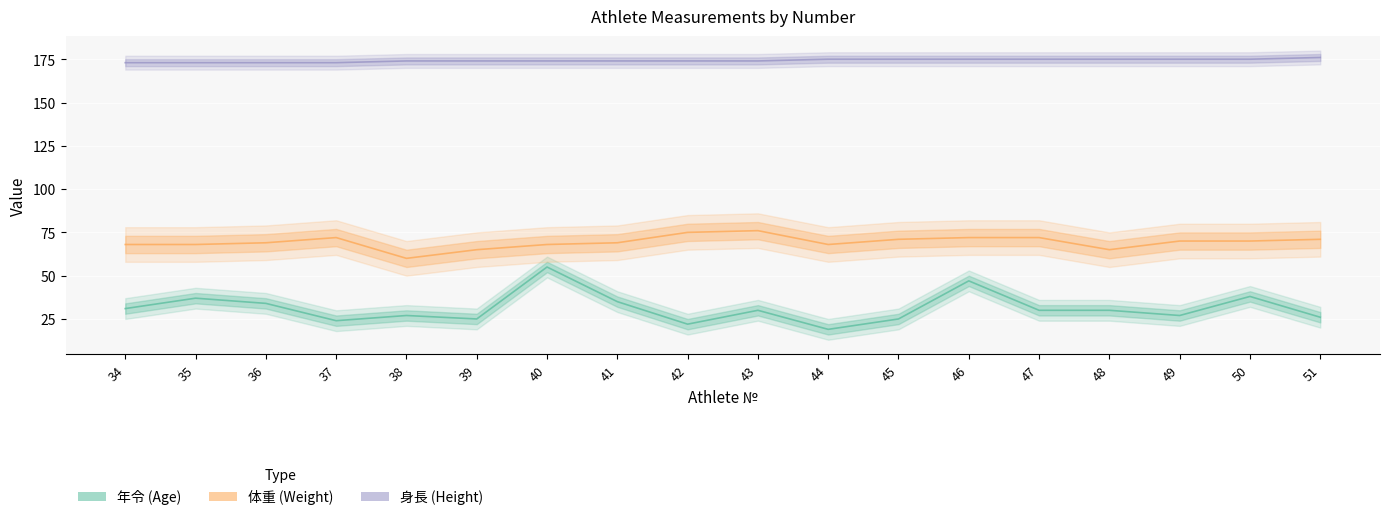

At which category does 年令 (Age) reach its first local peak?

35